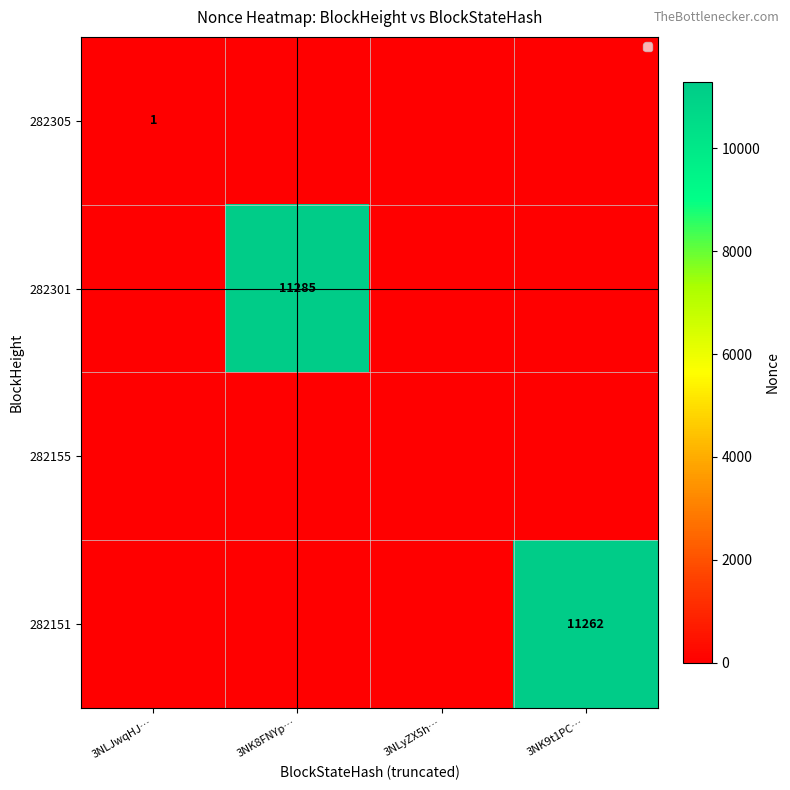

The 282305 series shows 1 at 3NLJwqHJ…. True or false?

True